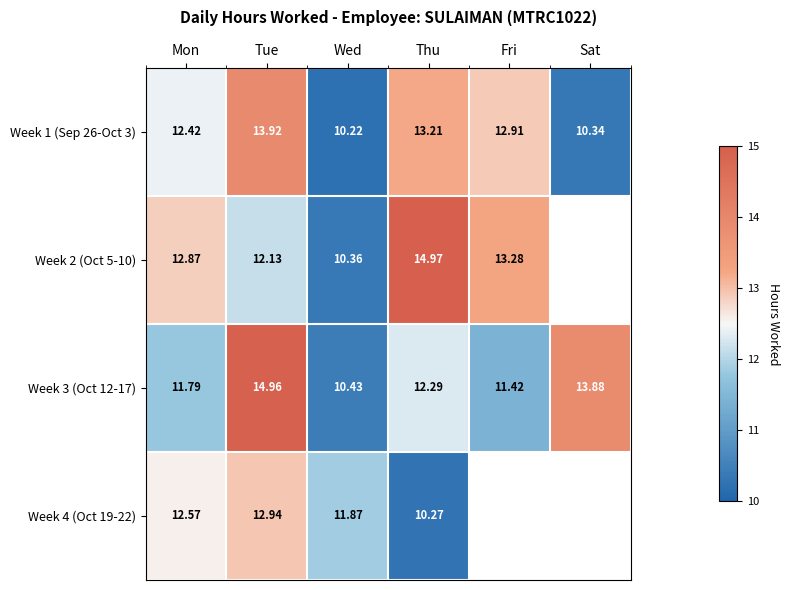

The value of Week 1 (Sep 26-Oct 3) at Fri is 2.8. True or false?

False